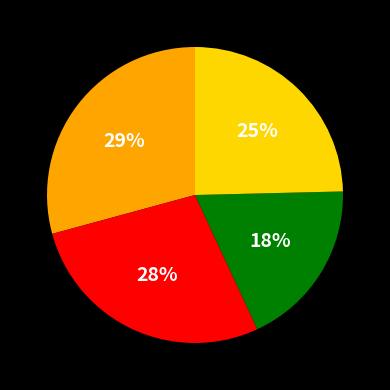

To the nearest percent, what is the difference between the largest and smallest slice percentages?

11%